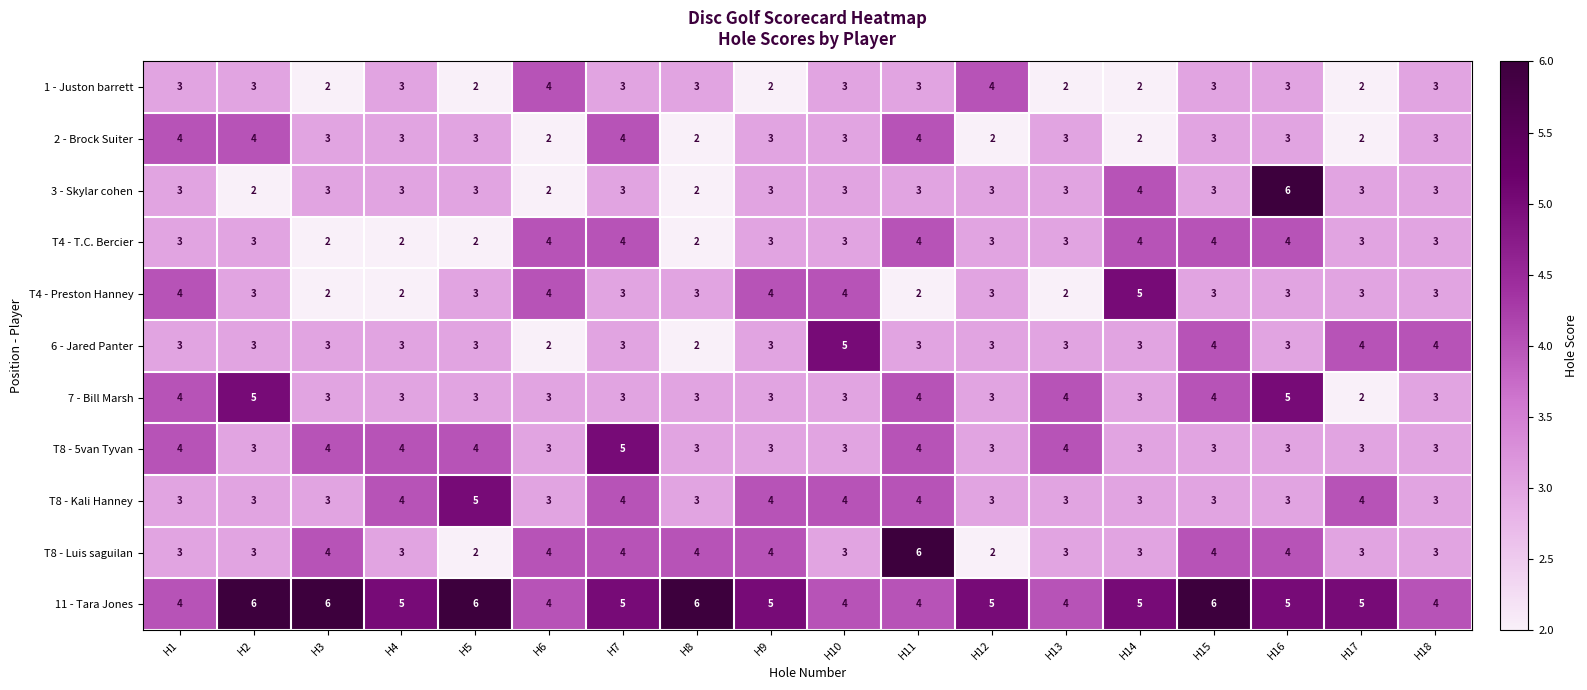

What is the average value of the T8 - Luis saguilan series?

3